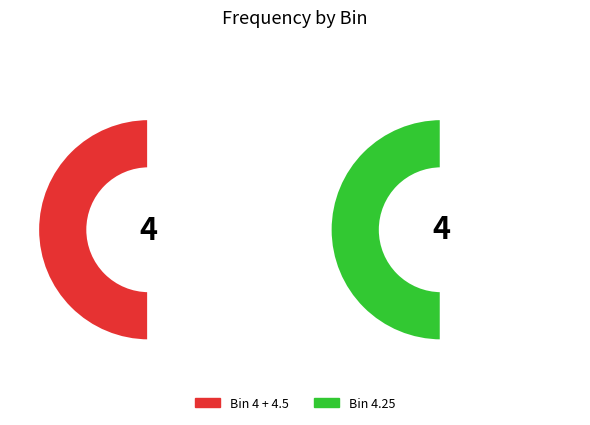

What portion of the pie excludes 4?

87.5%